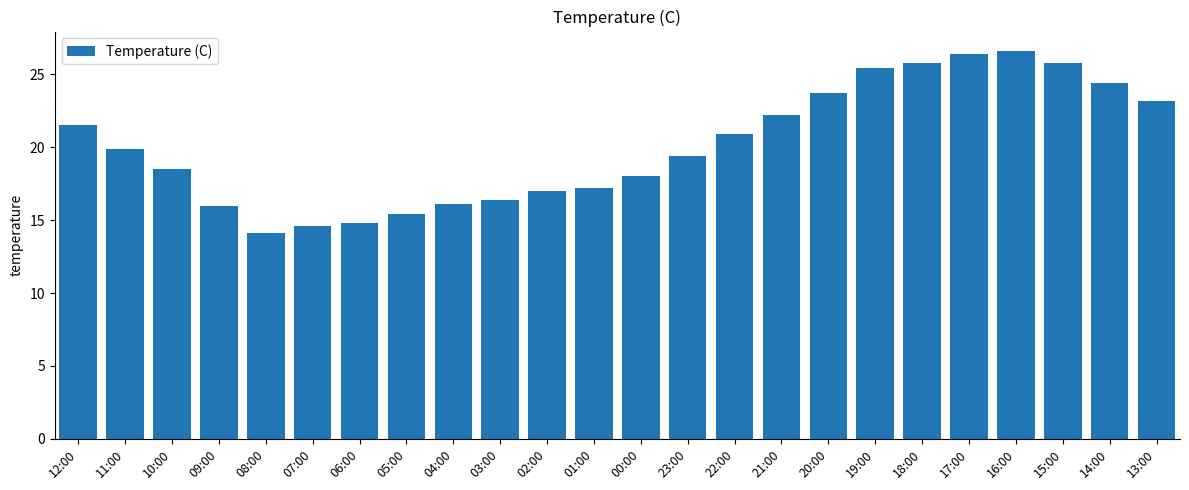

What is the value of the 15th bar from the left?

20.9